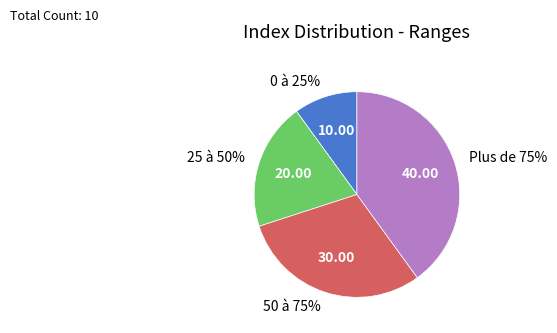

Which slice is the smallest?

0 à 25%